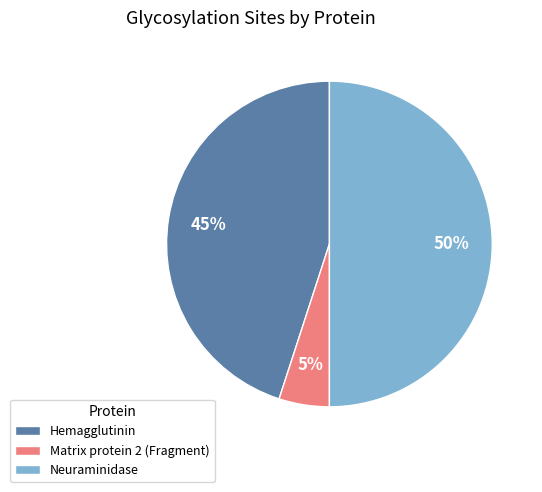

To the nearest percent, what is the average slice percentage?

33%